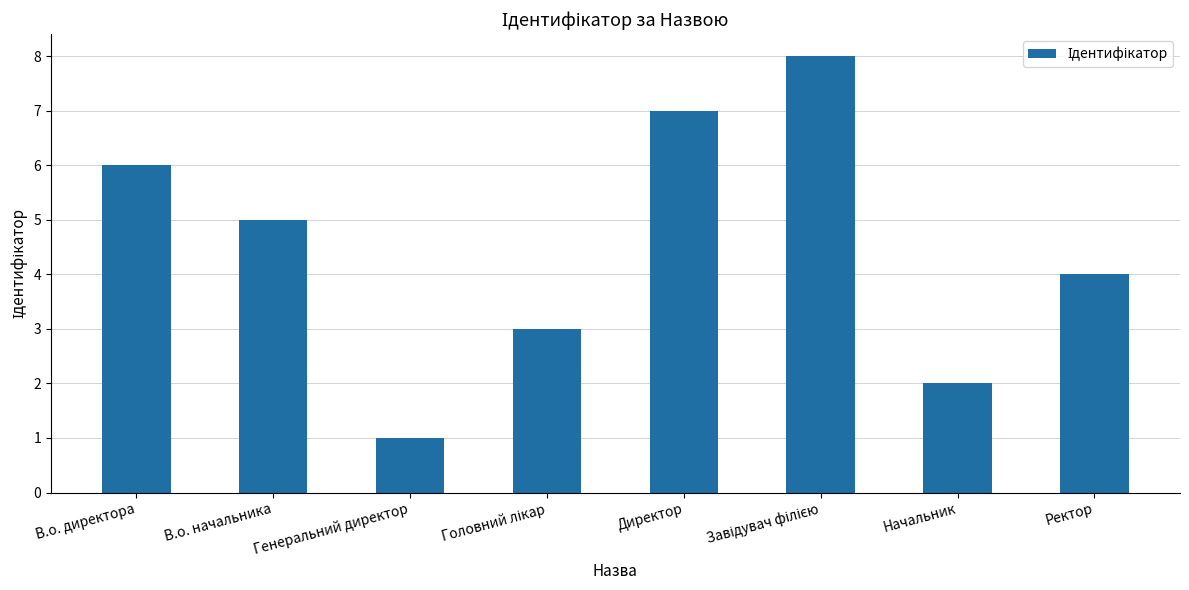

How many values are between 3 and 7?

5